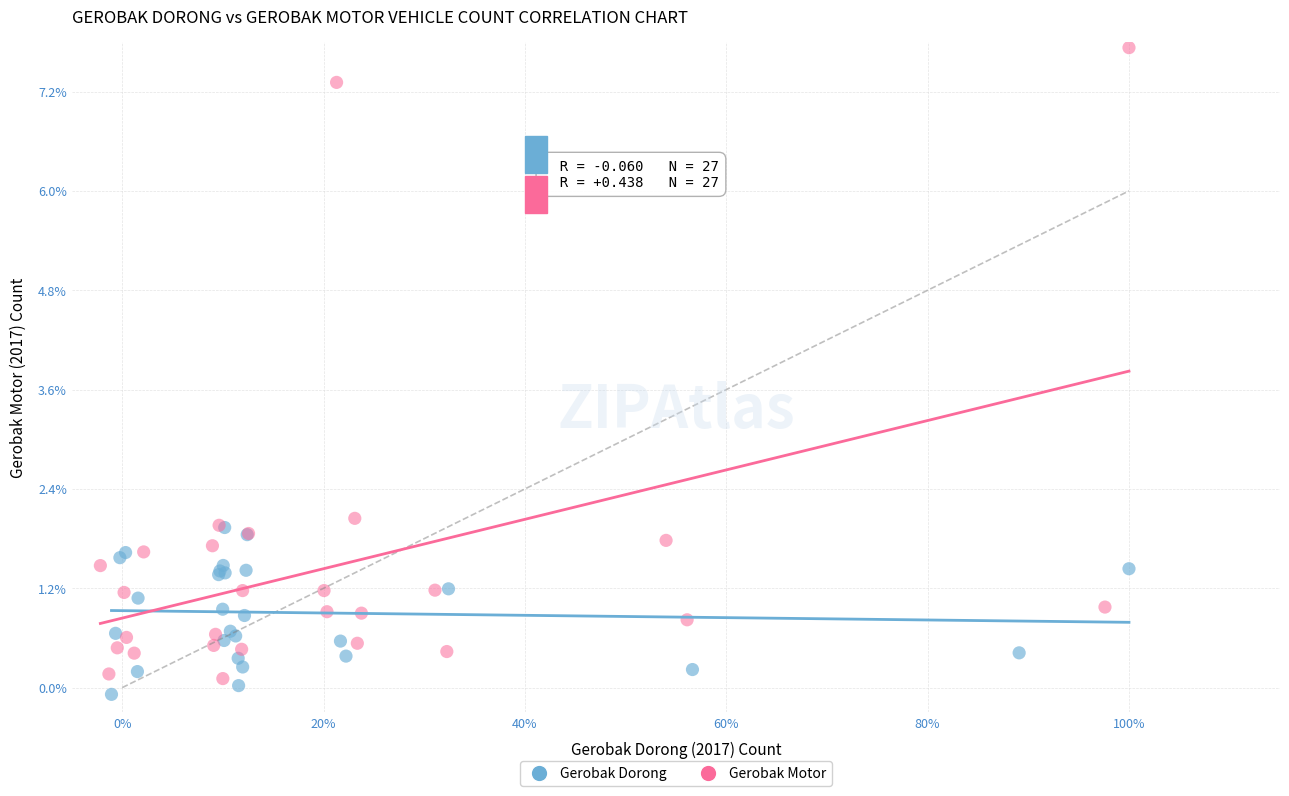

Which series reaches the maximum Y coordinate?

Gerobak Motor